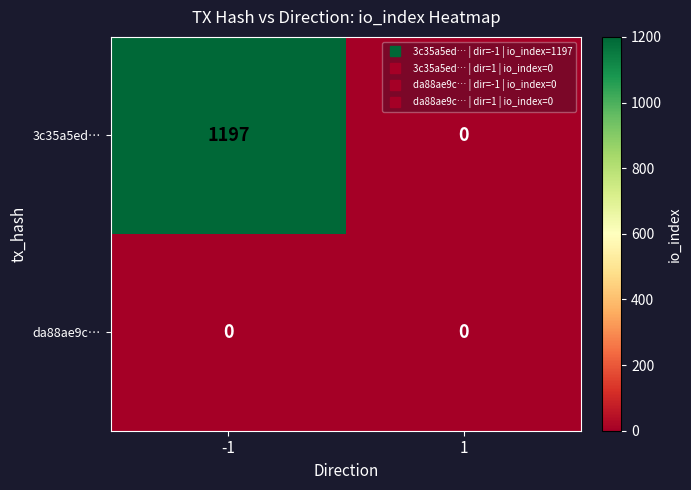

What is the spread (max minus min) of values at -1?

1197